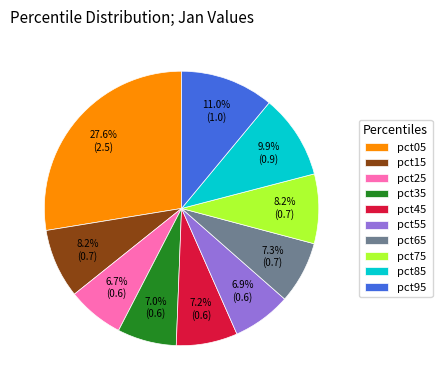

To the nearest percent, what is the difference between the pct75 and pct85 slice percentages?

2%